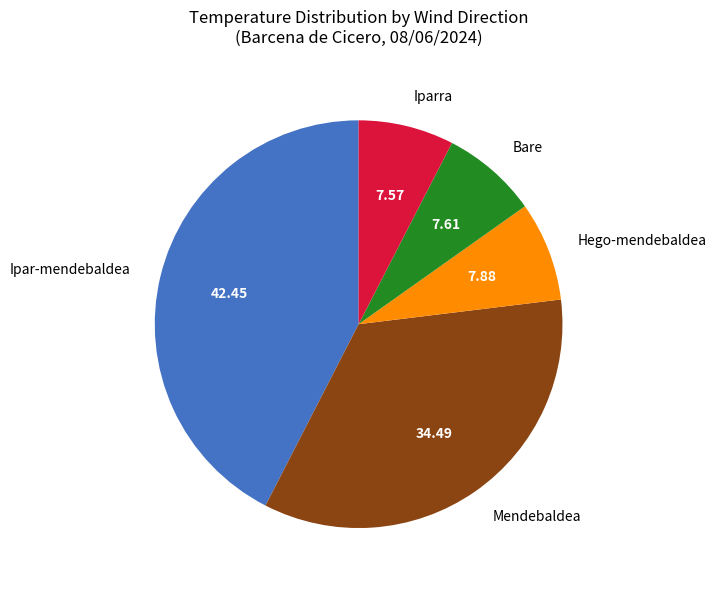

Does any single category account for the majority?

No